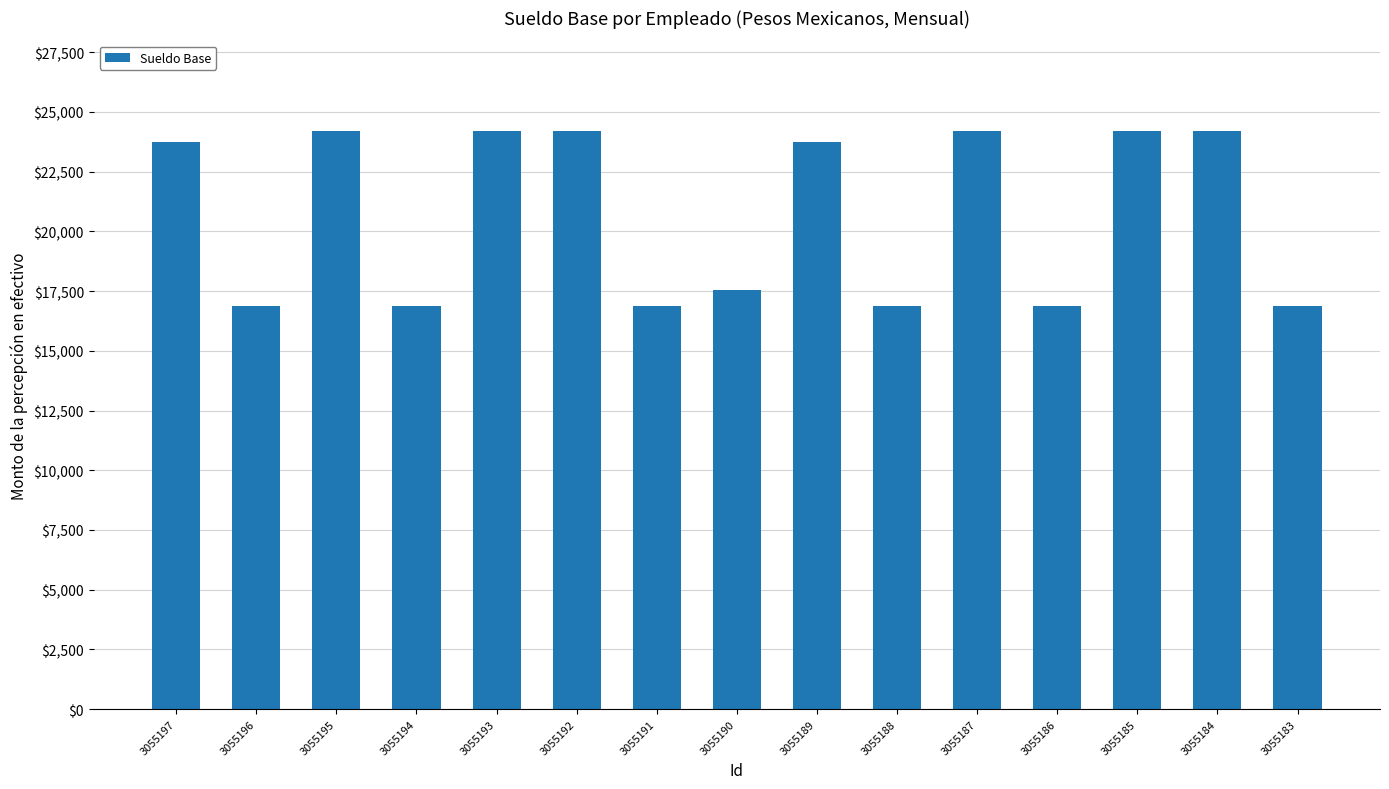

What is the difference between the maximum and minimum values?

7326.3